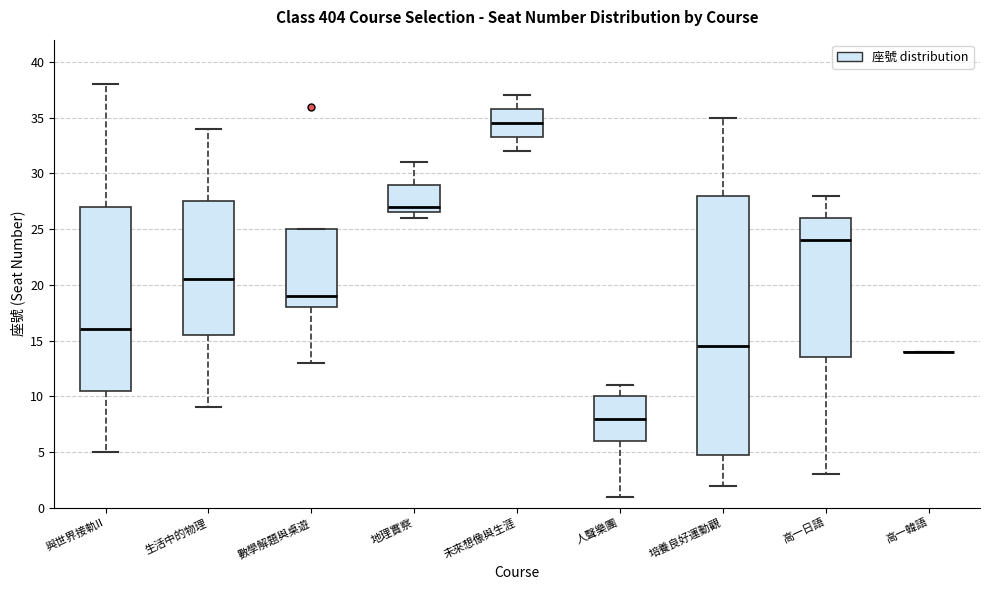

Which box is the tallest, from its lower edge to its upper edge?

培養良好運動觀